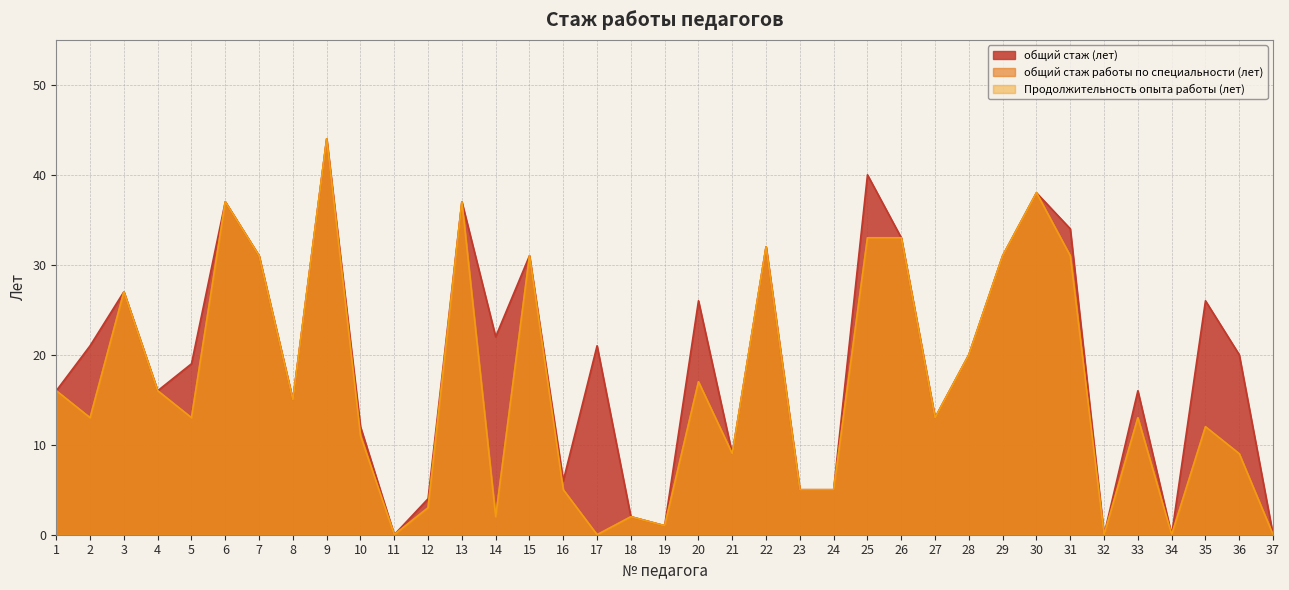

True or false: общий стаж (лет) has a value of 50 at 13.

False